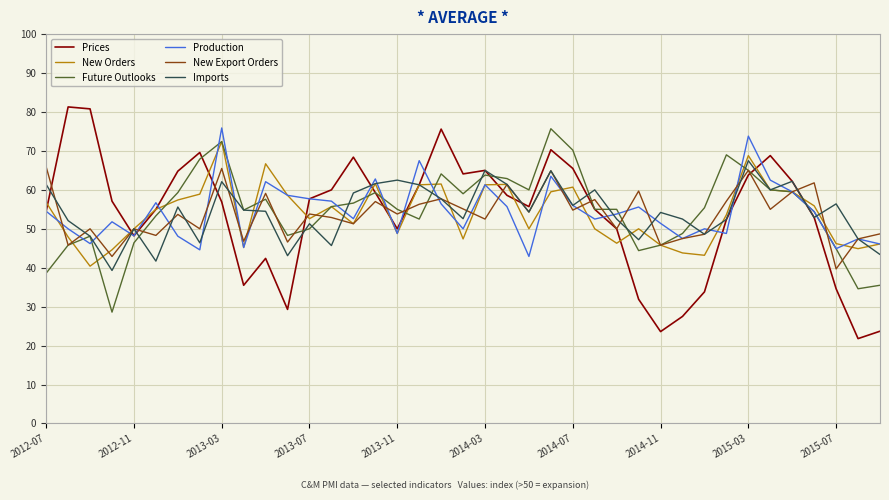

What is the minimum value shown in the chart?

21.8